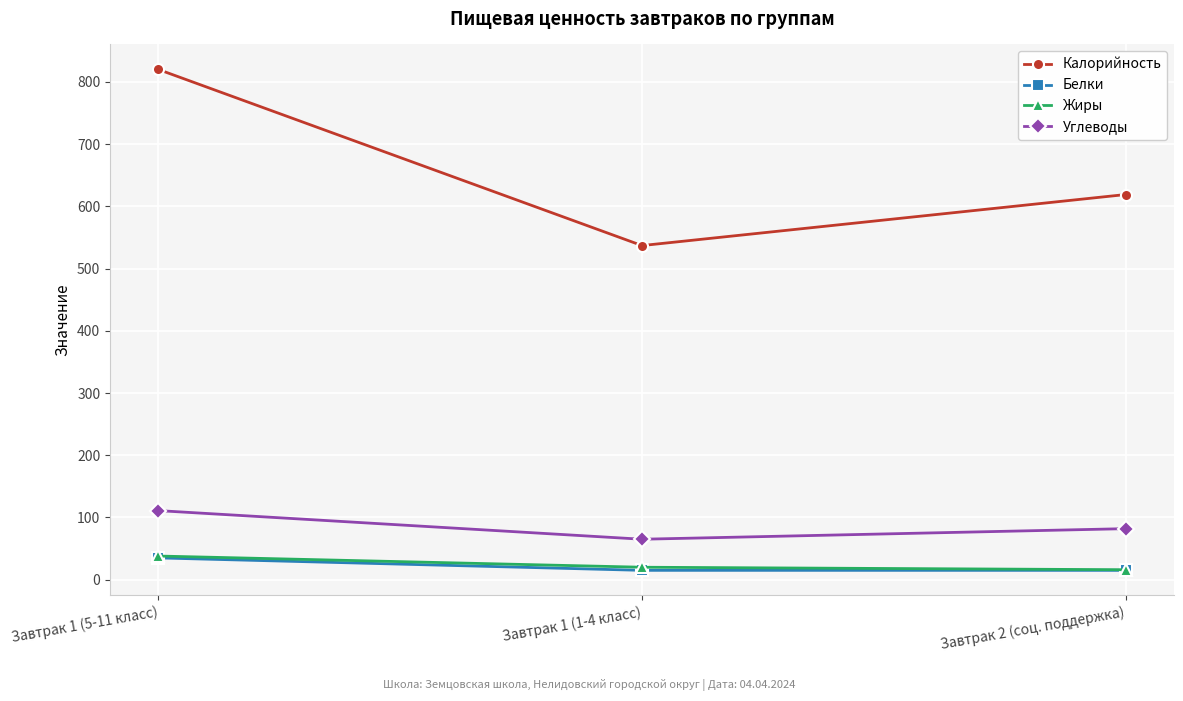

At which label does Углеводы first exceed 82?

Завтрак 1 (5-11 класс)